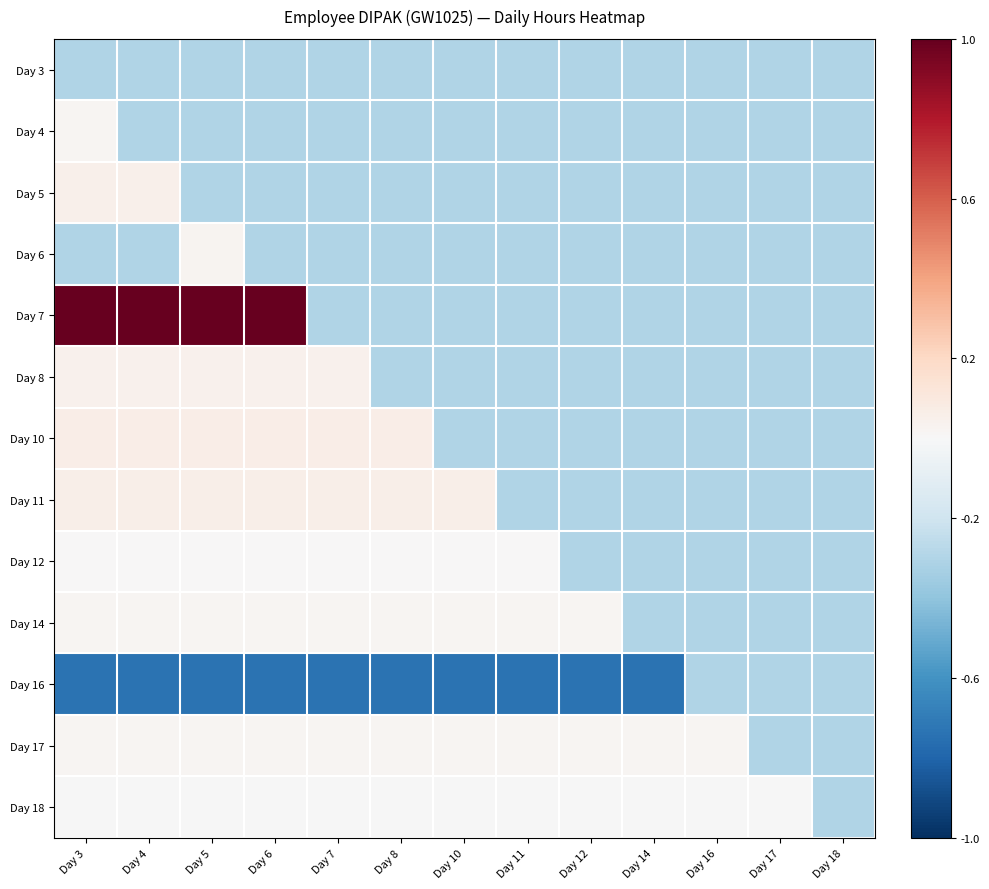

Reading left to right, list all the values displayed in this chart.

Day 3: Day 3=-0.3	Day 4=-0.3	Day 5=-0.3	Day 6=-0.3	Day 7=-0.3	Day 8=-0.3	Day 10=-0.3	Day 11=-0.3	Day 12=-0.3	Day 14=-0.3	Day 16=-0.3	Day 17=-0.3	Day 18=-0.3
Day 4: Day 3=0.0	Day 4=-0.3	Day 5=-0.3	Day 6=-0.3	Day 7=-0.3	Day 8=-0.3	Day 10=-0.3	Day 11=-0.3	Day 12=-0.3	Day 14=-0.3	Day 16=-0.3	Day 17=-0.3	Day 18=-0.3
Day 5: Day 3=0.1	Day 4=0.1	Day 5=-0.3	Day 6=-0.3	Day 7=-0.3	Day 8=-0.3	Day 10=-0.3	Day 11=-0.3	Day 12=-0.3	Day 14=-0.3	Day 16=-0.3	Day 17=-0.3	Day 18=-0.3
Day 6: Day 3=-0.3	Day 4=-0.3	Day 5=0.0	Day 6=-0.3	Day 7=-0.3	Day 8=-0.3	Day 10=-0.3	Day 11=-0.3	Day 12=-0.3	Day 14=-0.3	Day 16=-0.3	Day 17=-0.3	Day 18=-0.3
Day 7: Day 3=1.0	Day 4=1.0	Day 5=1.0	Day 6=1.0	Day 7=-0.3	Day 8=-0.3	Day 10=-0.3	Day 11=-0.3	Day 12=-0.3	Day 14=-0.3	Day 16=-0.3	Day 17=-0.3	Day 18=-0.3
Day 8: Day 3=0.0	Day 4=0.0	Day 5=0.0	Day 6=0.0	Day 7=0.0	Day 8=-0.3	Day 10=-0.3	Day 11=-0.3	Day 12=-0.3	Day 14=-0.3	Day 16=-0.3	Day 17=-0.3	Day 18=-0.3
Day 10: Day 3=0.1	Day 4=0.1	Day 5=0.1	Day 6=0.1	Day 7=0.1	Day 8=0.1	Day 10=-0.3	Day 11=-0.3	Day 12=-0.3	Day 14=-0.3	Day 16=-0.3	Day 17=-0.3	Day 18=-0.3
Day 11: Day 3=0.1	Day 4=0.1	Day 5=0.1	Day 6=0.1	Day 7=0.1	Day 8=0.1	Day 10=0.1	Day 11=-0.3	Day 12=-0.3	Day 14=-0.3	Day 16=-0.3	Day 17=-0.3	Day 18=-0.3
Day 12: Day 3=0.0	Day 4=0.0	Day 5=0.0	Day 6=0.0	Day 7=0.0	Day 8=0.0	Day 10=0.0	Day 11=0.0	Day 12=-0.3	Day 14=-0.3	Day 16=-0.3	Day 17=-0.3	Day 18=-0.3
Day 14: Day 3=0.0	Day 4=0.0	Day 5=0.0	Day 6=0.0	Day 7=0.0	Day 8=0.0	Day 10=0.0	Day 11=0.0	Day 12=0.0	Day 14=-0.3	Day 16=-0.3	Day 17=-0.3	Day 18=-0.3
Day 16: Day 3=-0.7	Day 4=-0.7	Day 5=-0.7	Day 6=-0.7	Day 7=-0.7	Day 8=-0.7	Day 10=-0.7	Day 11=-0.7	Day 12=-0.7	Day 14=-0.7	Day 16=-0.3	Day 17=-0.3	Day 18=-0.3
Day 17: Day 3=0.0	Day 4=0.0	Day 5=0.0	Day 6=0.0	Day 7=0.0	Day 8=0.0	Day 10=0.0	Day 11=0.0	Day 12=0.0	Day 14=0.0	Day 16=0.0	Day 17=-0.3	Day 18=-0.3
Day 18: Day 3=-0.0	Day 4=-0.0	Day 5=-0.0	Day 6=-0.0	Day 7=-0.0	Day 8=-0.0	Day 10=-0.0	Day 11=-0.0	Day 12=-0.0	Day 14=-0.0	Day 16=-0.0	Day 17=-0.0	Day 18=-0.3